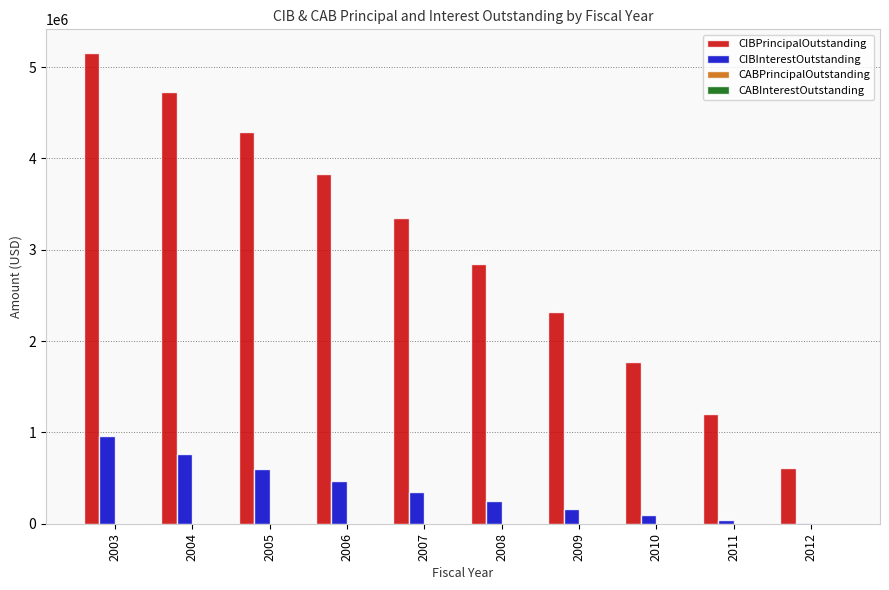

Which series changed the most between 2004 and 2006?

CIBPrincipalOutstanding